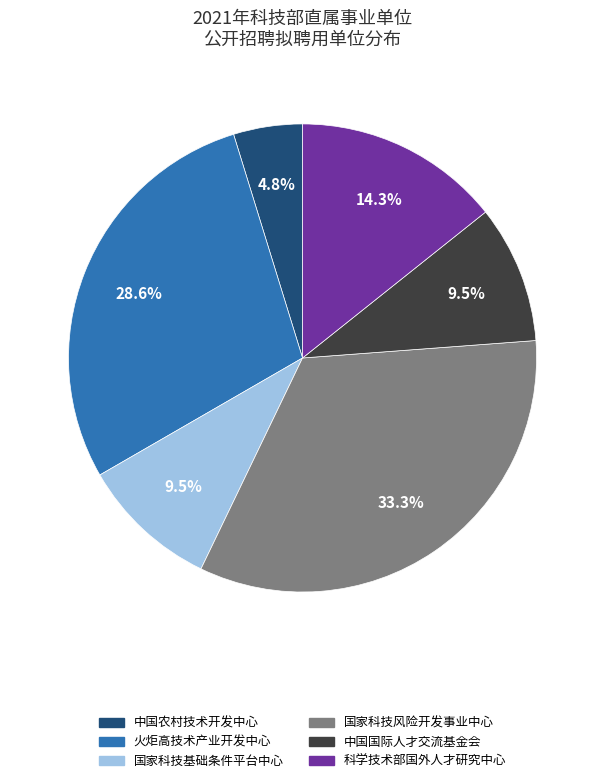

Which has a higher value, 火炬高技术产业开发中心 or 国家科技基础条件平台中心?

火炬高技术产业开发中心